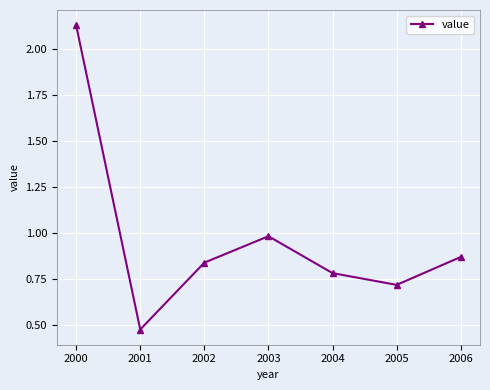

How many lines are shown in the chart?

1